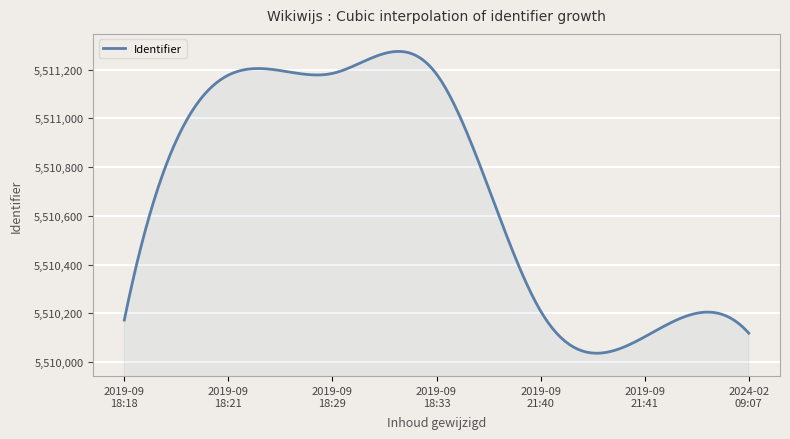

What is the difference between the second highest and second lowest values?

1239.5